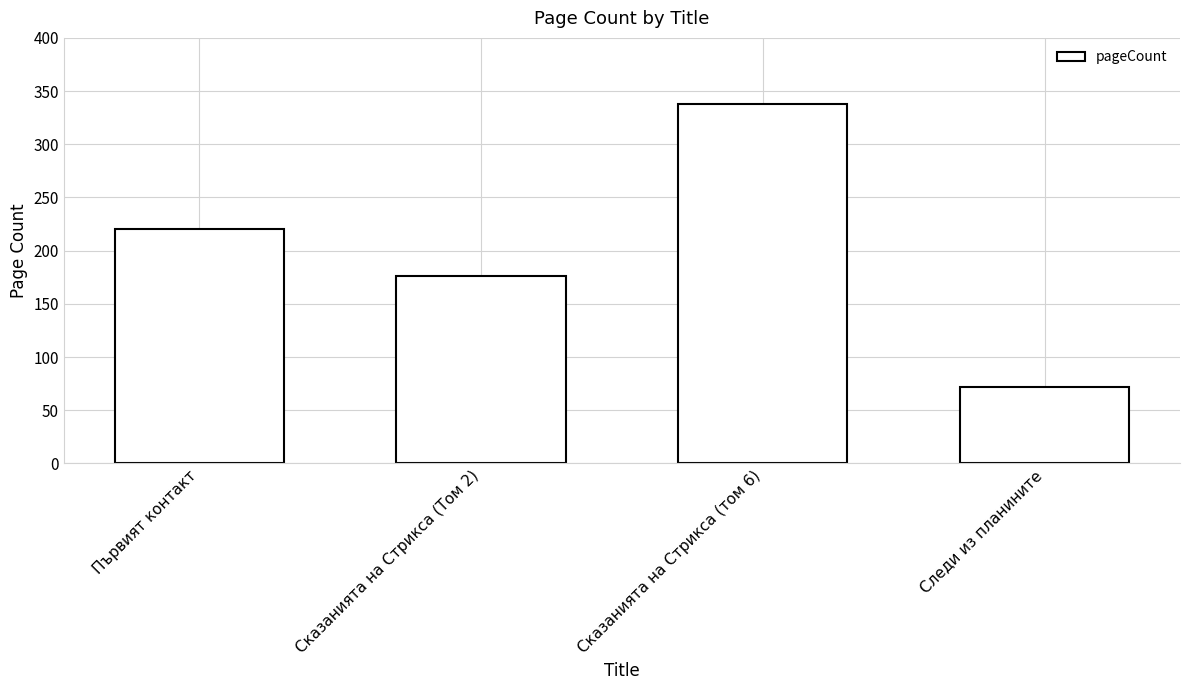

What is the ratio of the value at Следи из планините to the value at Първият контакт?

0.3